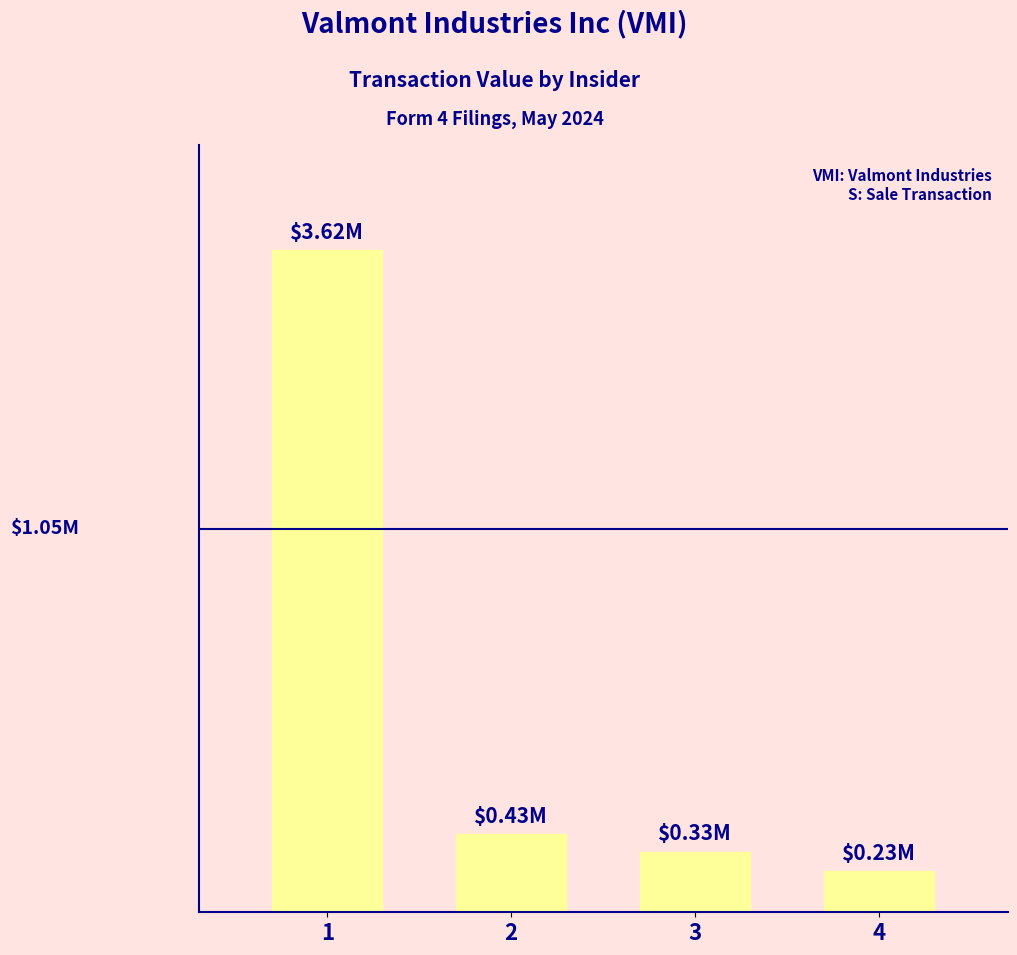

List the labels in order of value, largest first.

1, 2, 3, 4